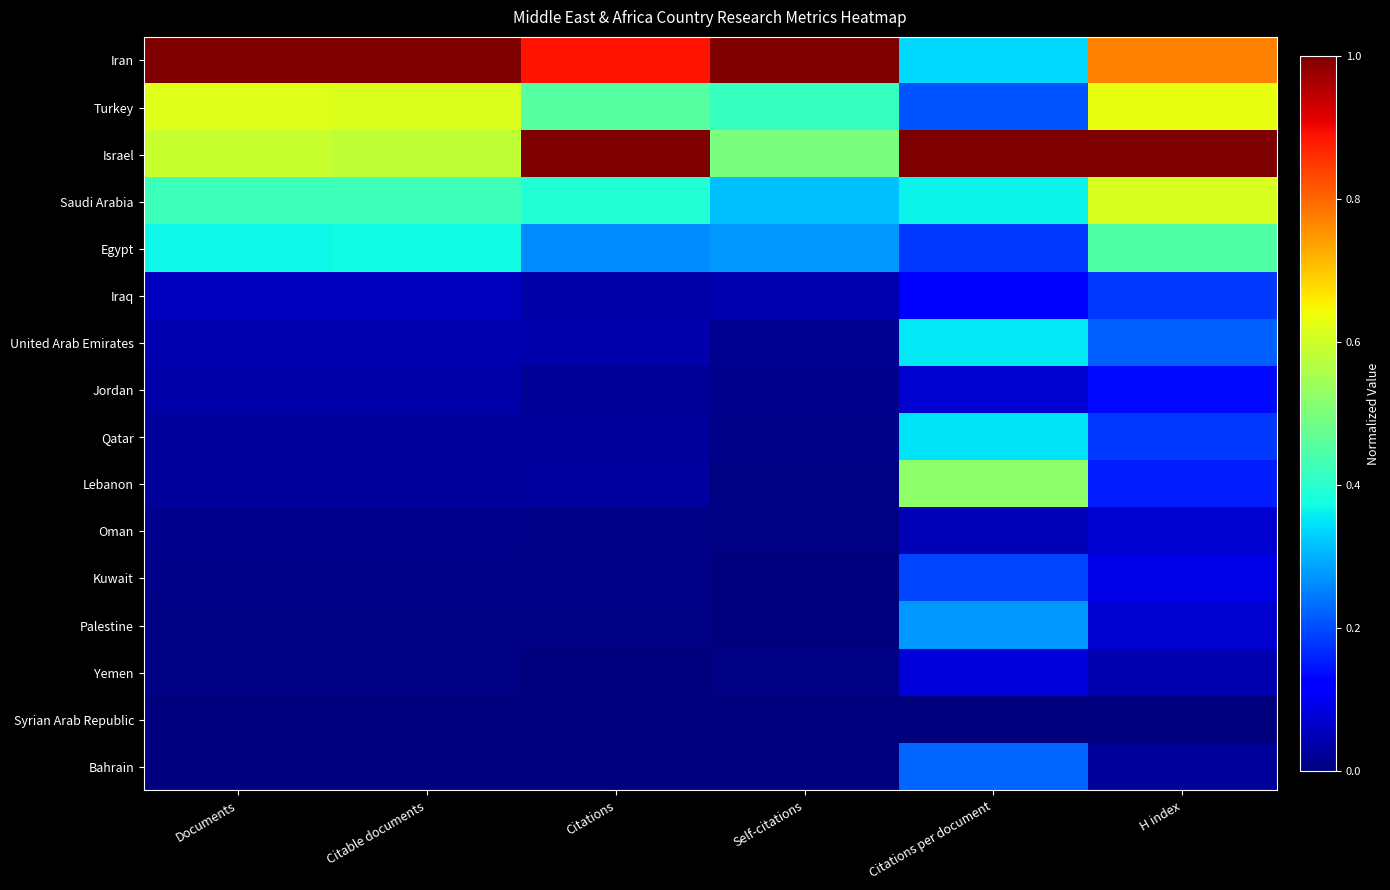

Rank the series by their maximum value, from lowest to highest.

Syrian Arab Republic, Oman, Yemen, Jordan, Iraq, Kuwait, Bahrain, Palestine, Qatar, United Arab Emirates, Egypt, Lebanon, Saudi Arabia, Turkey, Iran, Israel